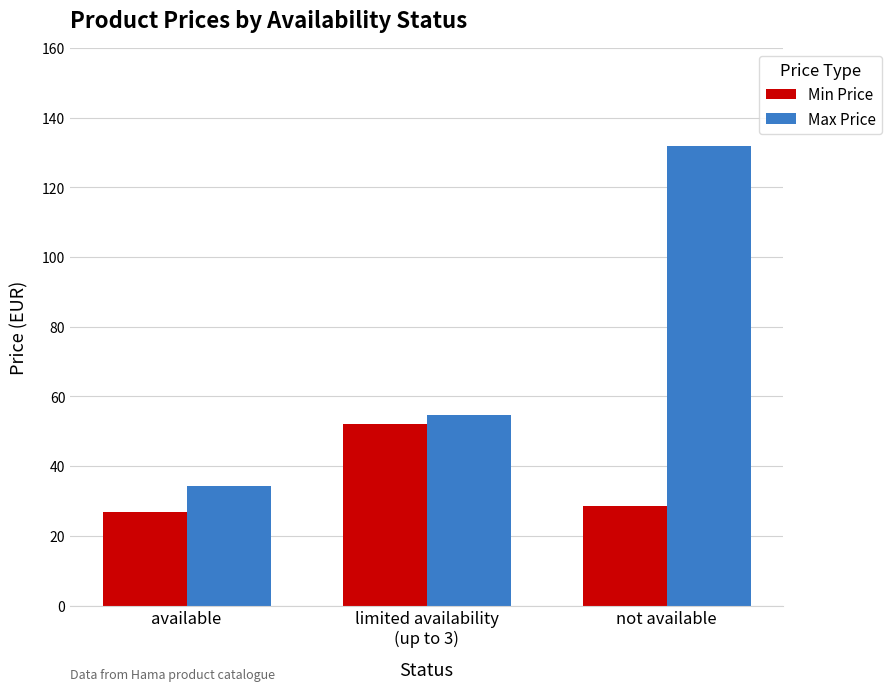

What is the sum of all Max Price values?

221.1